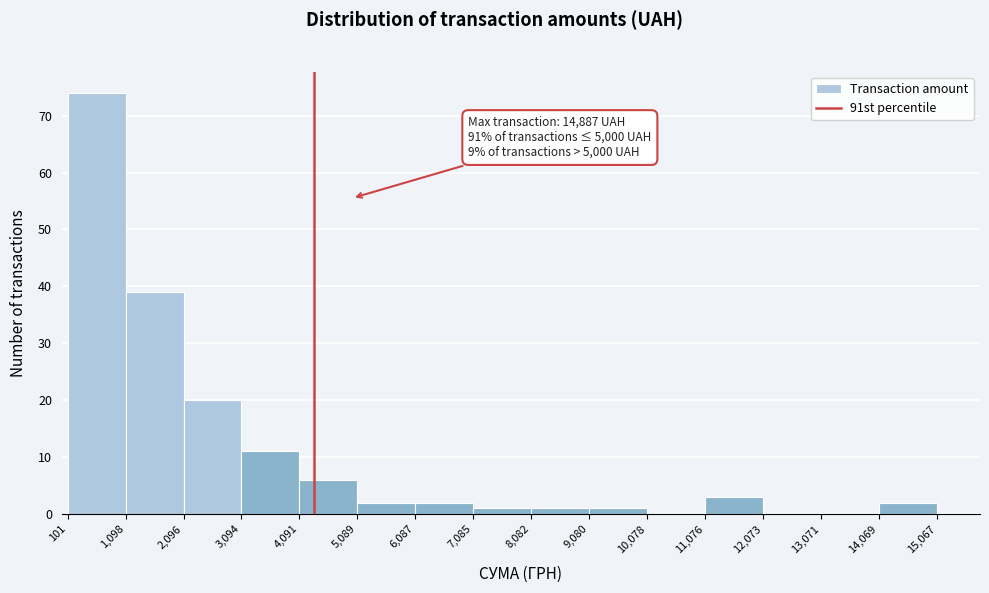

Over which range of the x-axis is the bar tallest?

101 to 1,098